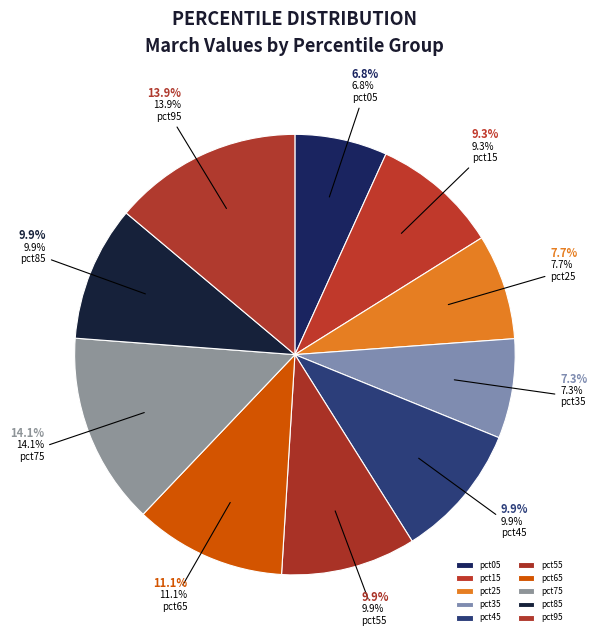

Rank the categories by value from highest to lowest.

pct75, pct95, pct65, pct85, pct45, pct55, pct15, pct25, pct35, pct05